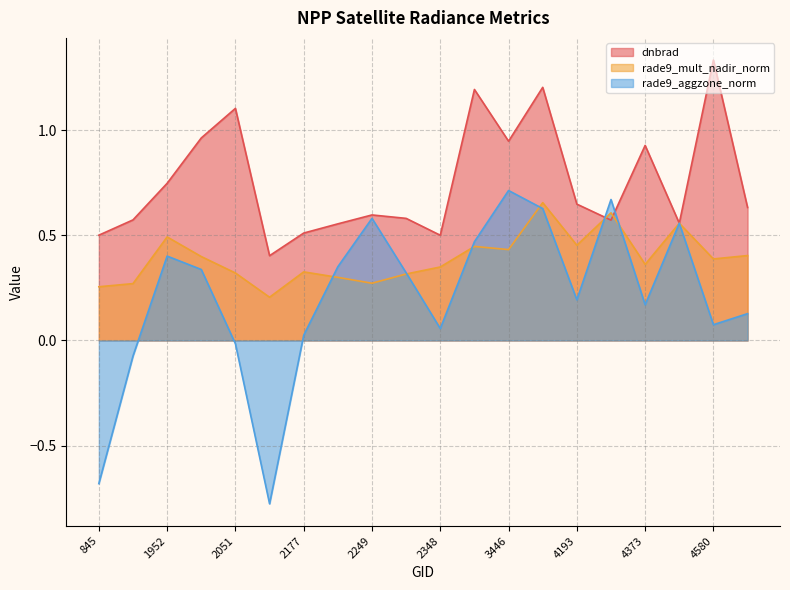

What is the difference between the highest and lowest values at 2177?

0.5